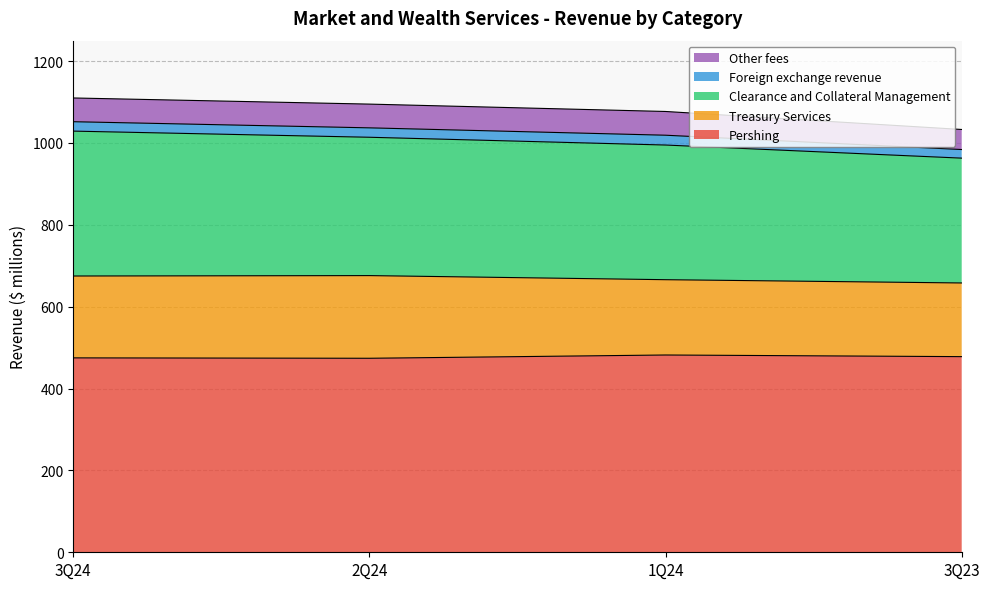

Rank the categories by Pershing value from highest to lowest.

1Q24, 3Q23, 3Q24, 2Q24